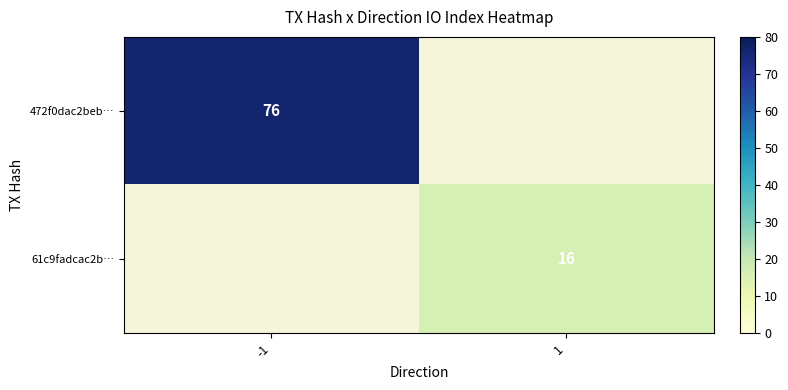

Is the value of 472f0dac2beb… at 1 greater than the value of 61c9fadcac2b… at -1?

No